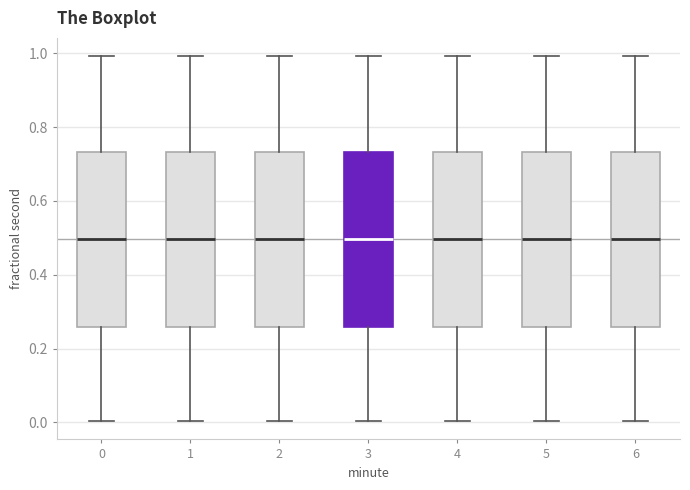

Reading left to right, read every box against the y-axis: the position of its median line, the range the box covers, and the ends of its whiskers. The values are not printed on the chart, so give them approximately, as read against the axis.

0: median 0.50, box 0.26 to 0.74, whiskers 0.00 to 1.00
1: median 0.50, box 0.26 to 0.74, whiskers 0.00 to 1.00
2: median 0.50, box 0.26 to 0.74, whiskers 0.00 to 1.00
3: median 0.50, box 0.26 to 0.74, whiskers 0.00 to 1.00
4: median 0.50, box 0.26 to 0.74, whiskers 0.00 to 1.00
5: median 0.50, box 0.26 to 0.74, whiskers 0.00 to 1.00
6: median 0.50, box 0.26 to 0.74, whiskers 0.00 to 1.00